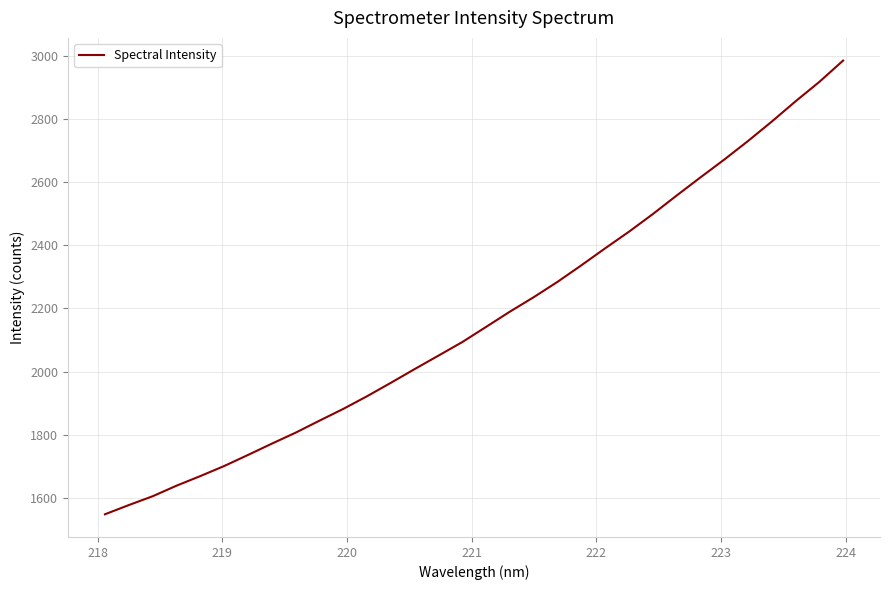

What is the difference between the maximum and minimum values?

1436.2